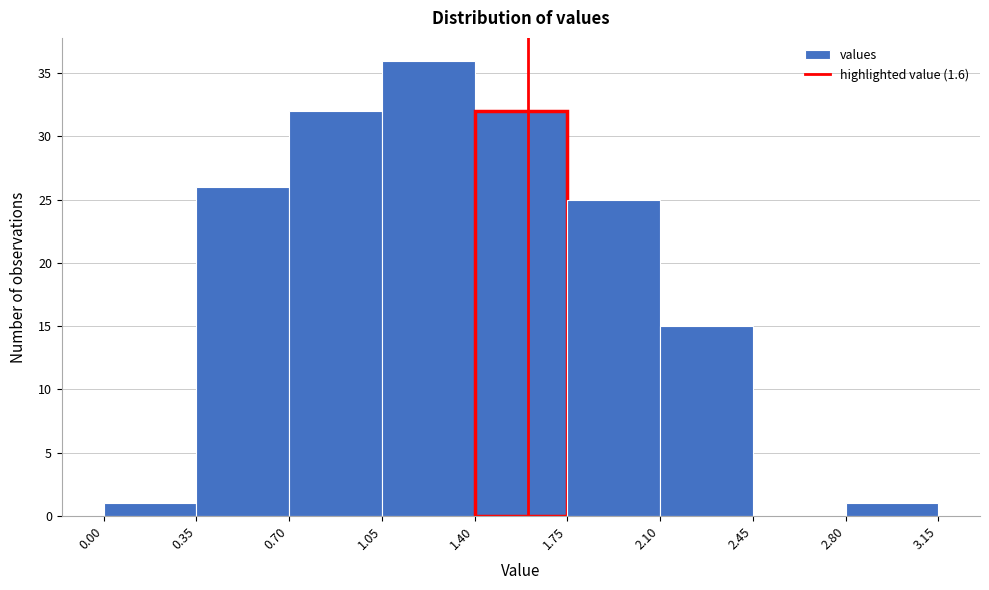

Reading left to right, transcribe this chart: for each bar, give the range it covers on the x-axis and its height. The values are not printed on the chart, so give them approximately, as read against the axis.

0.00 to 0.35: 1
0.35 to 0.70: 26
0.70 to 1.05: 32
1.05 to 1.40: 36
1.40 to 1.75: 32
1.75 to 2.10: 25
2.10 to 2.45: 15
2.45 to 2.80: 0
2.80 to 3.15: 1